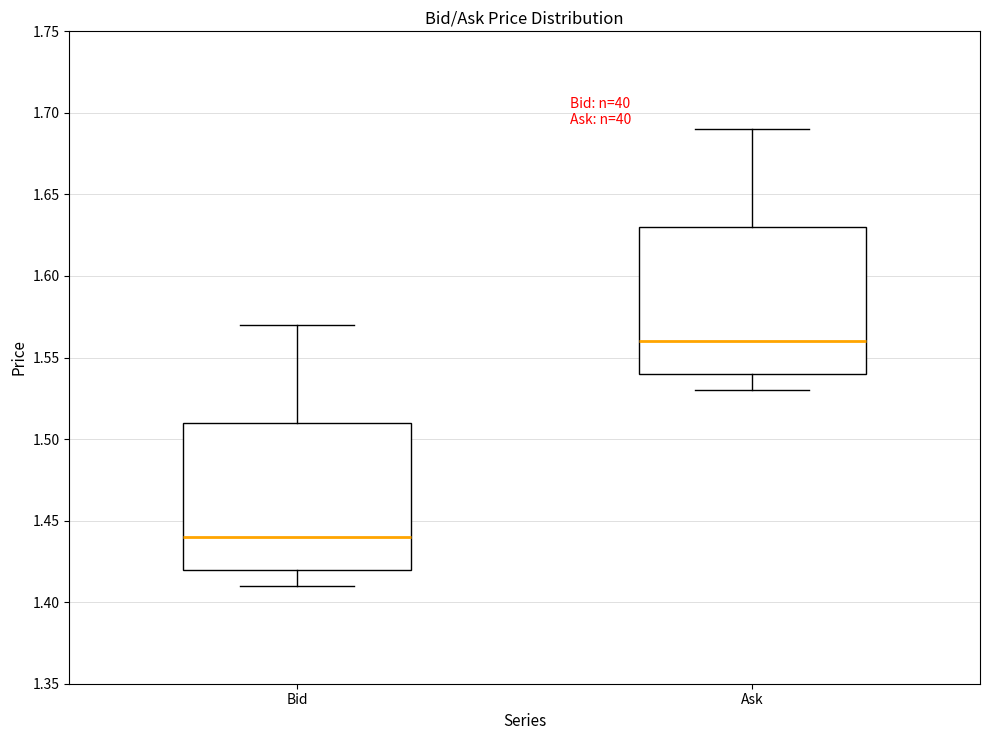

Where does the lower whisker of the box for Bid end on the y-axis? The values are not printed on the chart, so give them approximately, as read against the axis.

1.41